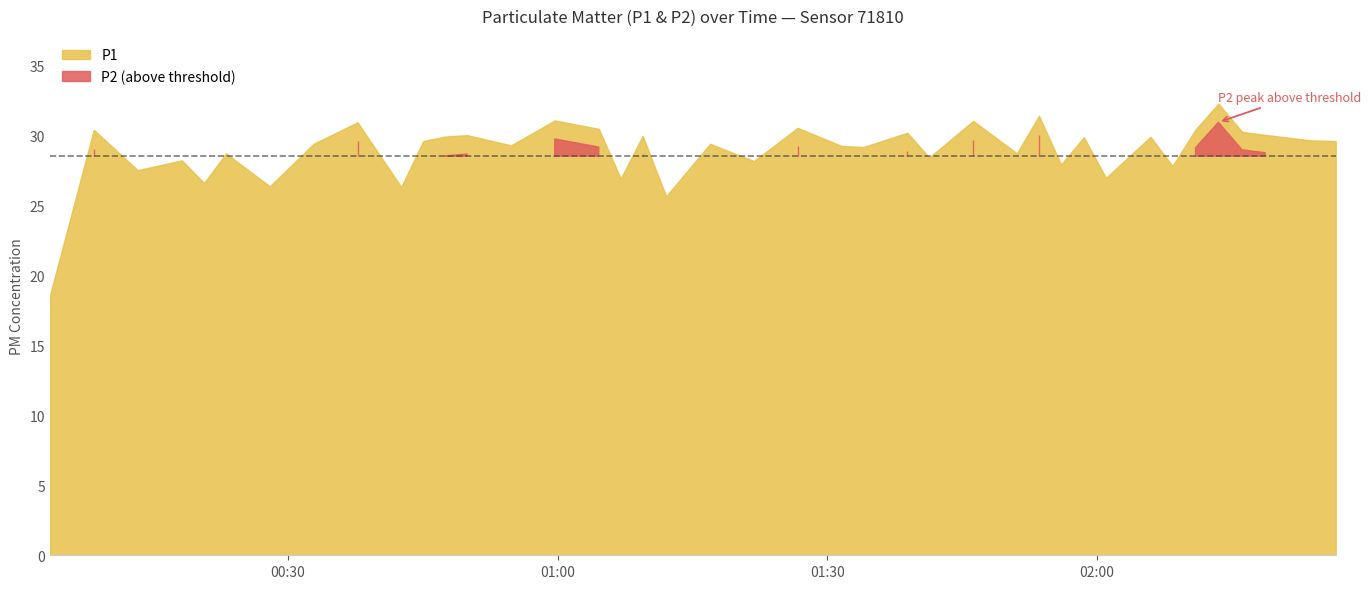

What is the value of the P1 point at the 10th from the left?

26.3